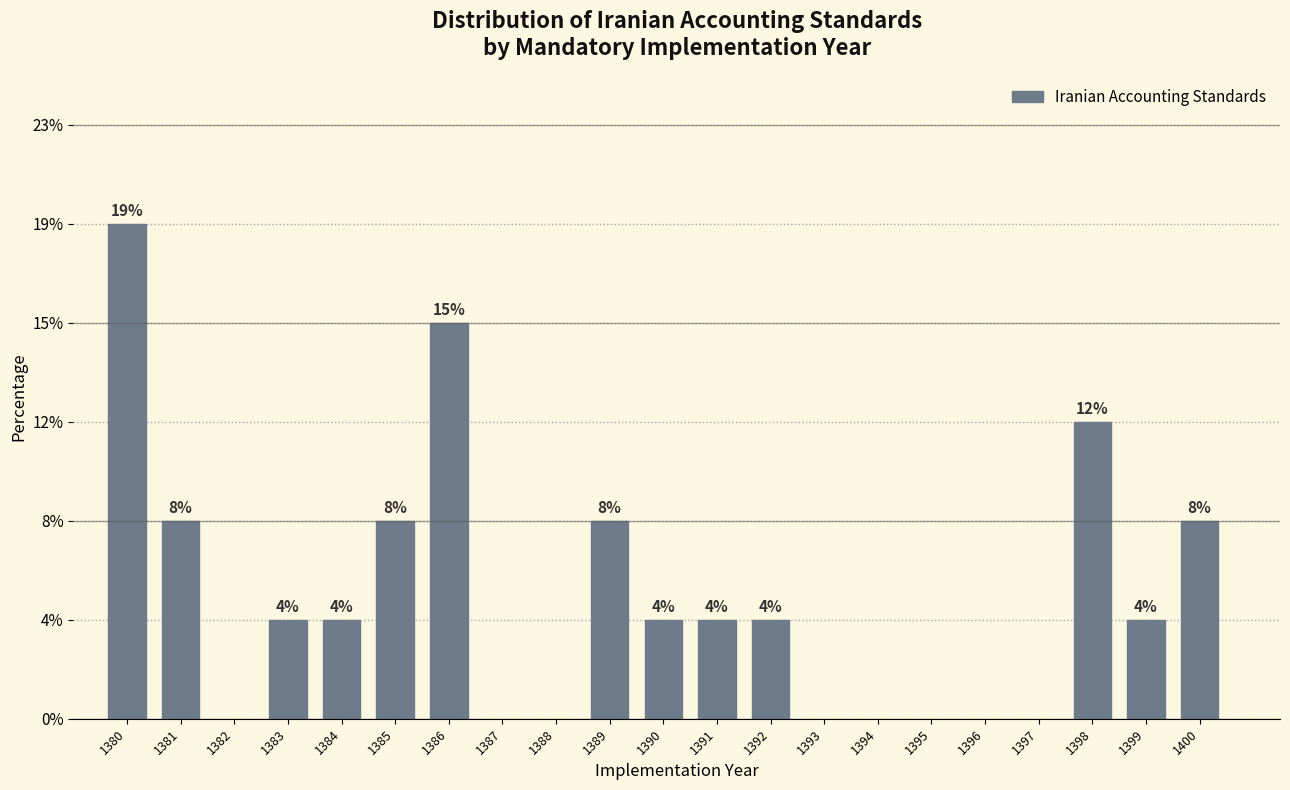

Are the bars horizontal?

No